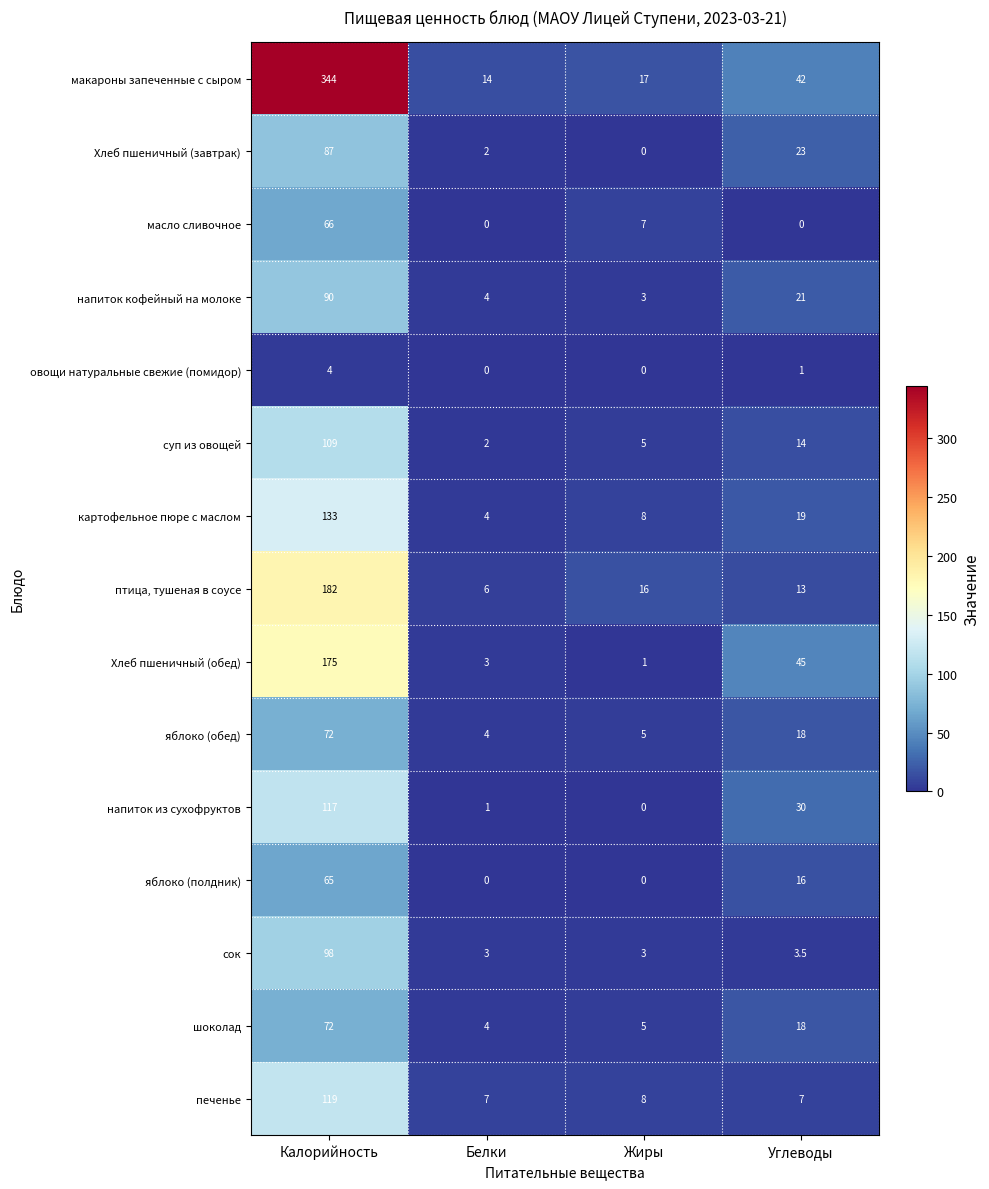

What is the sum of all птица, тушеная в соусе values?

217.0